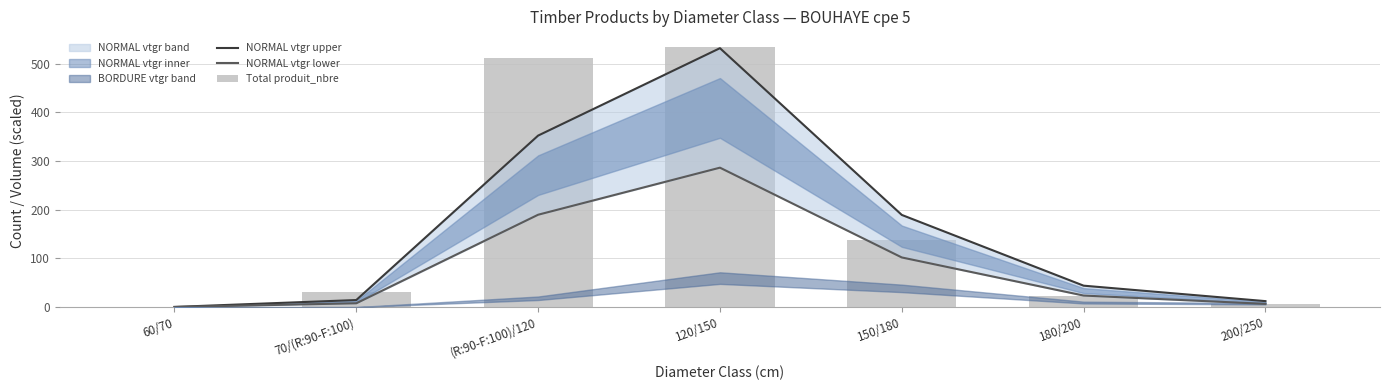

List the series in order of their overall mean, lowest first.

NORMAL vtgr lower, NORMAL vtgr upper, Total produit_nbre